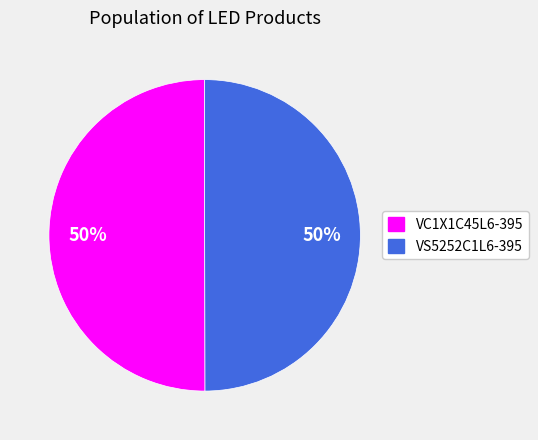

Is it true that VS5252C1L6-395 is 50% of the pie?

True